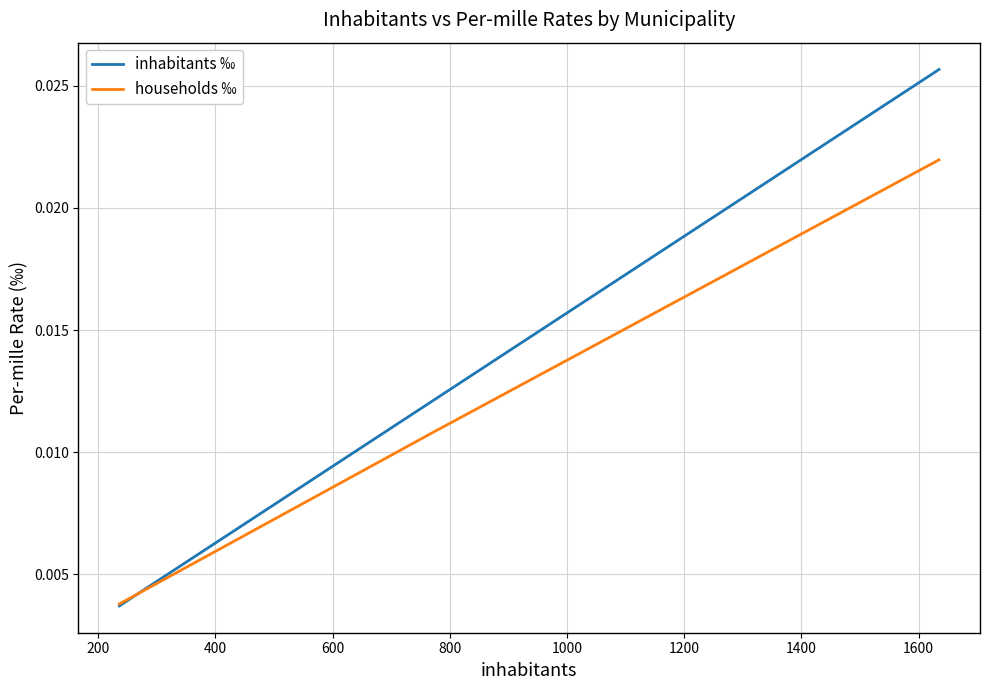

How many inhabitants ‰ values are between 0 and 1?

3